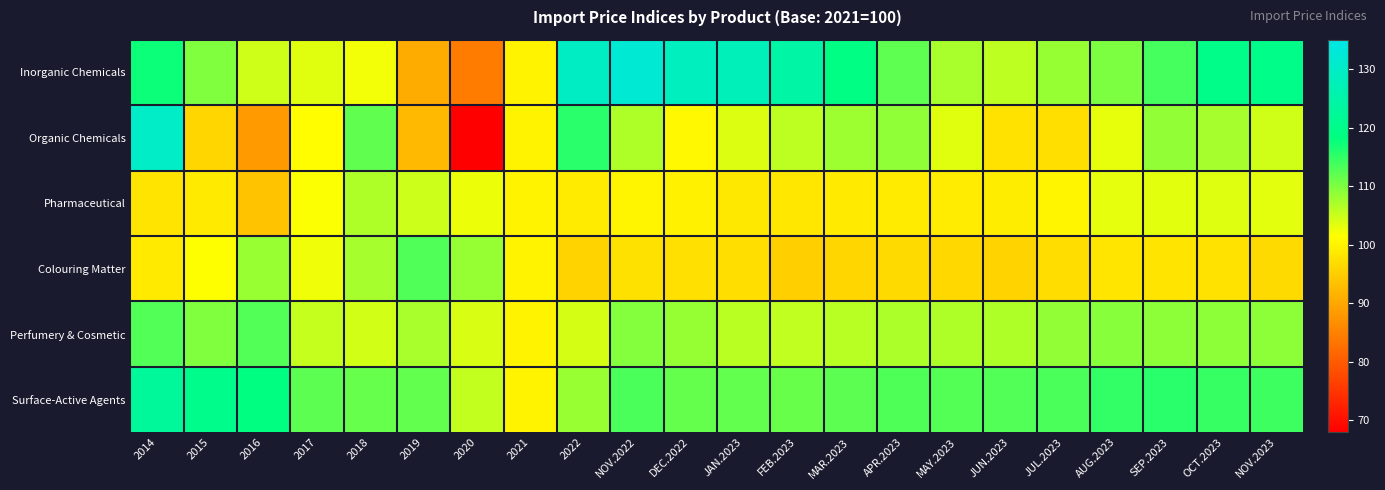

Rank the series by their maximum value, from highest to lowest.

Inorganic Chemicals, Organic Chemicals, Surface-Active Agents, Colouring Matter, Perfumery & Cosmetic, Pharmaceutical